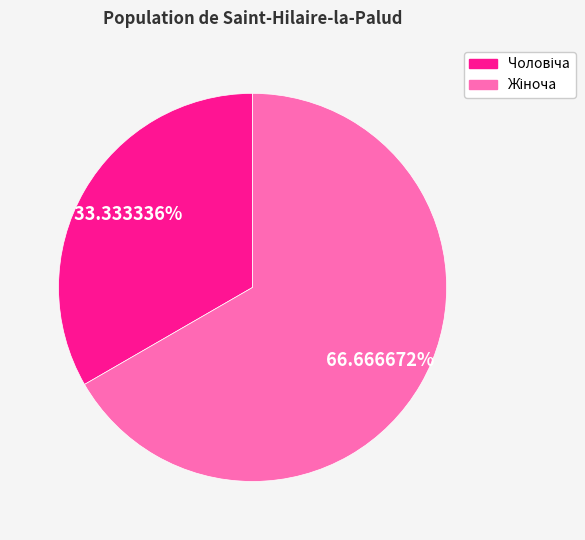

How many segments does this pie chart have?

2